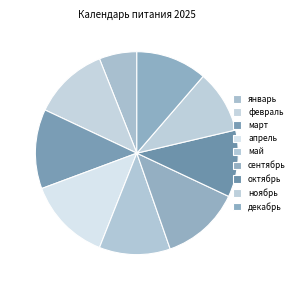

Between февраль and январь, which is larger?

февраль